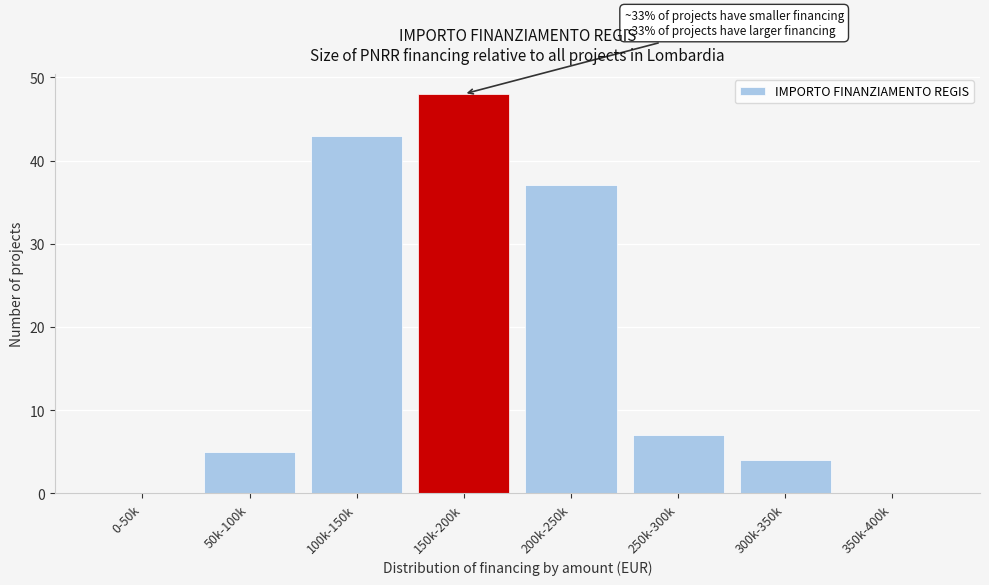

Reading right to left, extract all data points from this chart.

350k-400k=0	300k-350k=4	250k-300k=7	200k-250k=37	150k-200k=48	100k-150k=43	50k-100k=5	0-50k=0